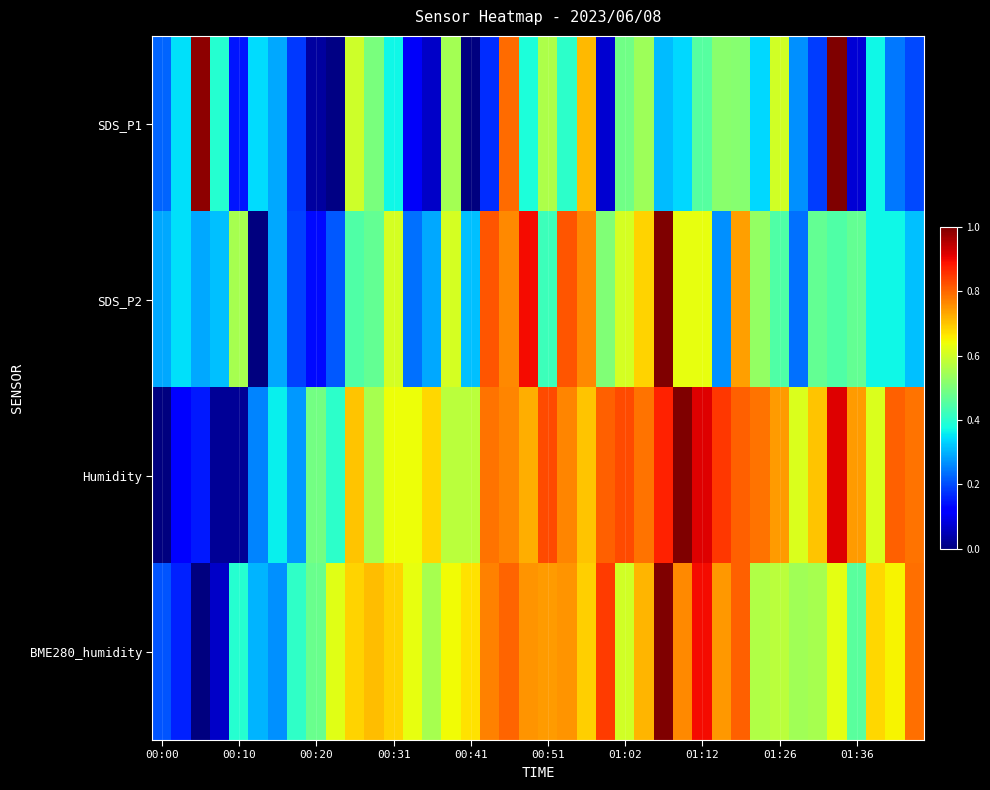

Rank the series by their maximum value, from highest to lowest.

SDS_P1, SDS_P2, Humidity, BME280_humidity